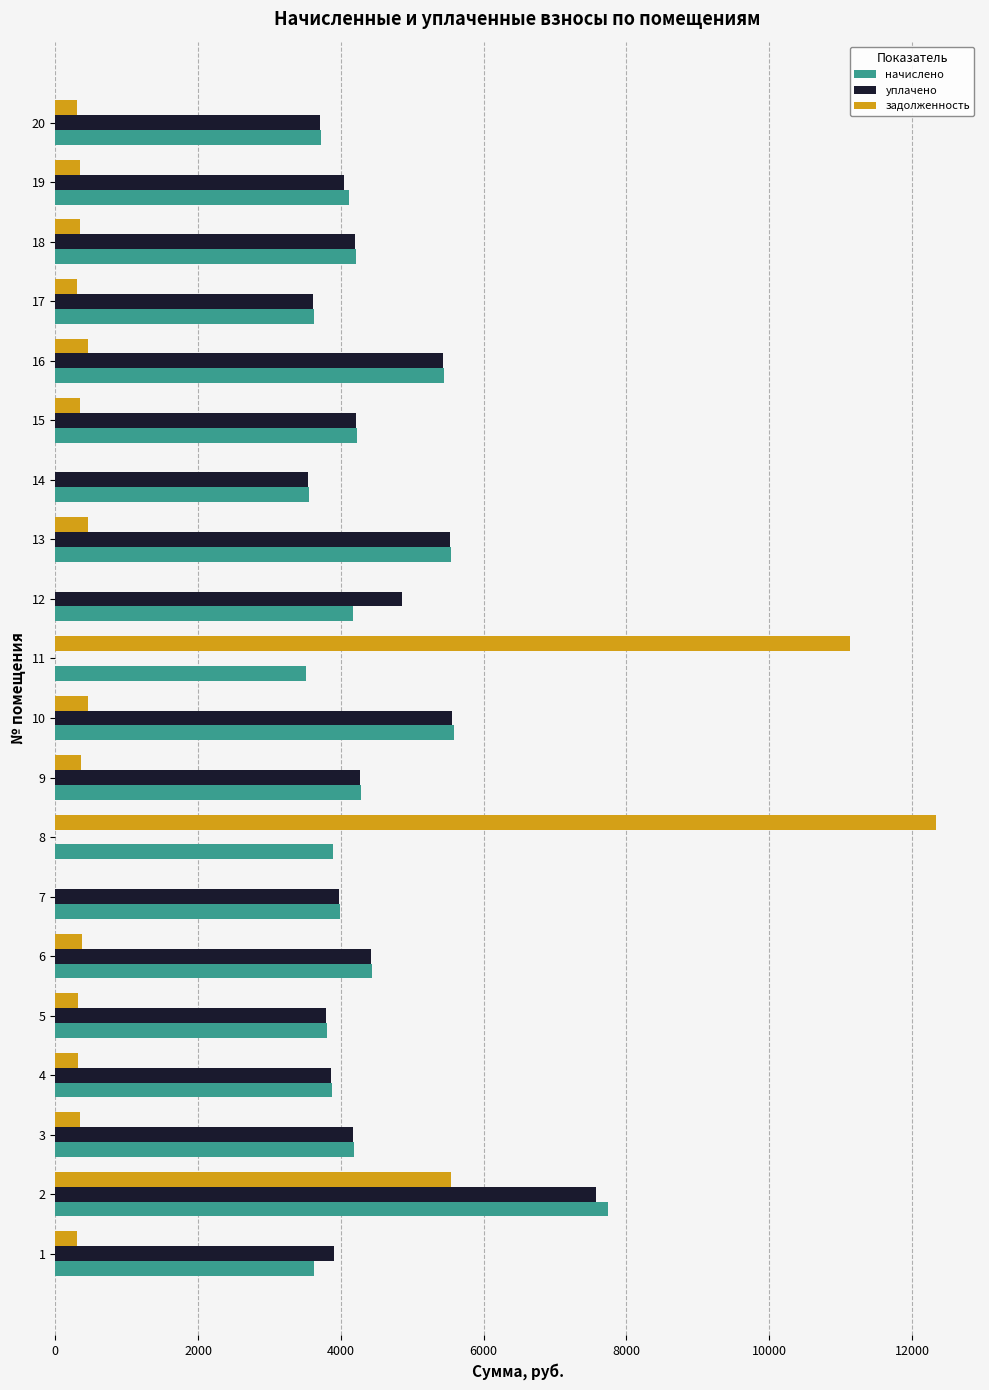

The value of начислено at 15 is 4225.0. True or false?

True